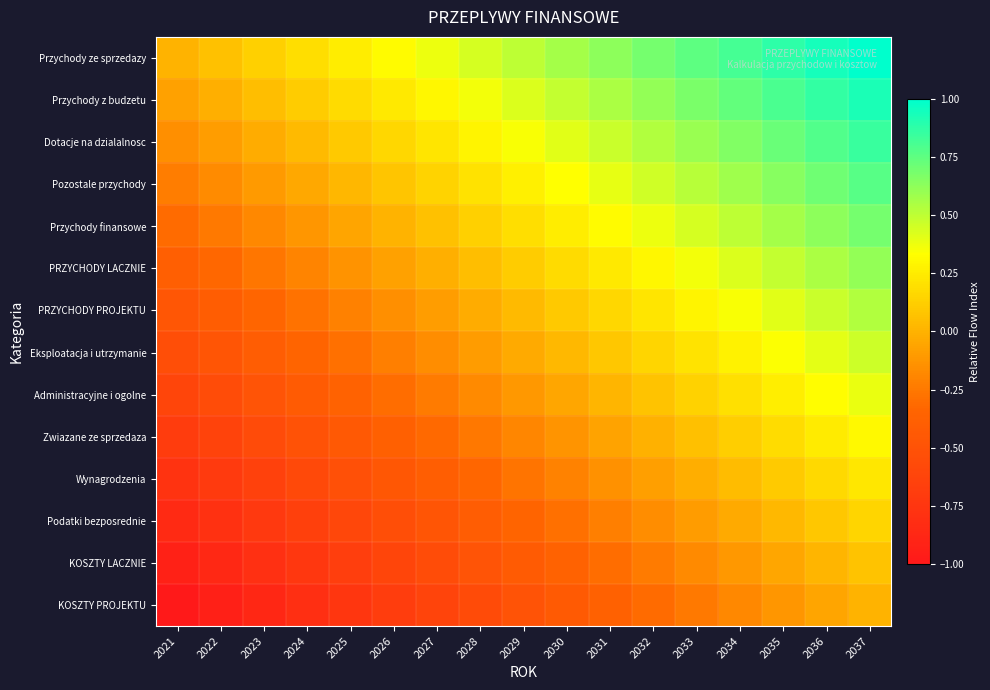

Which series changed the most between 2022 and 2030?

Przychody ze sprzedazy